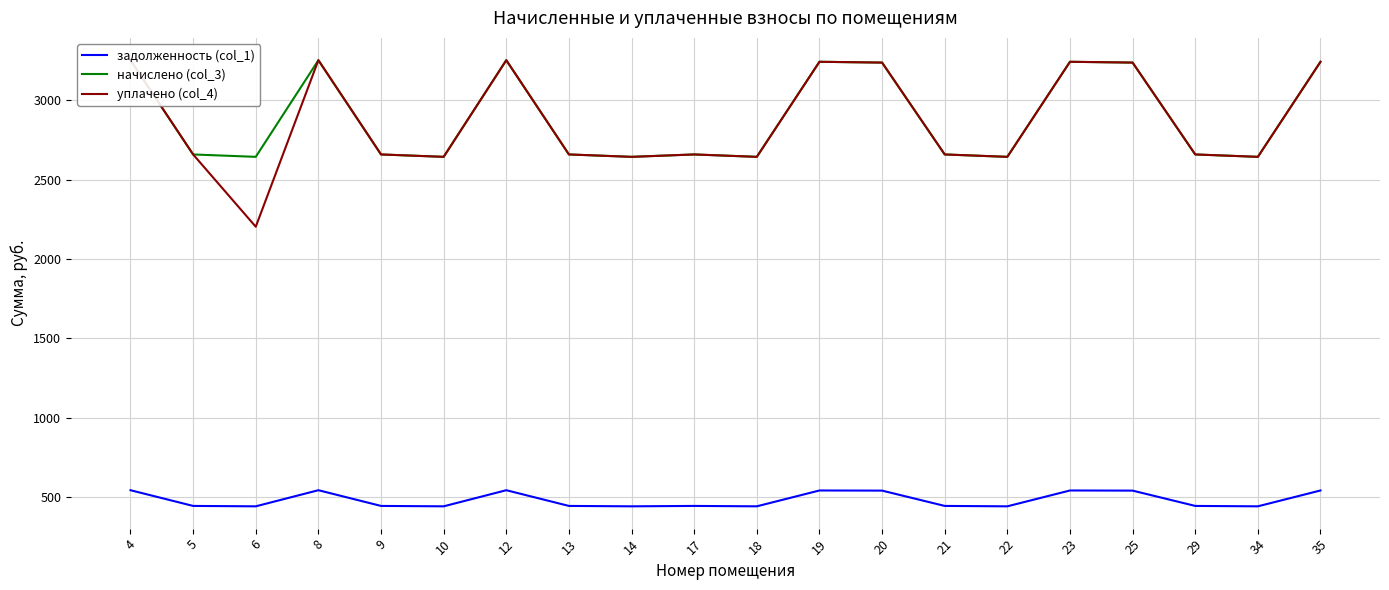

Which category has the highest value across all series?

4